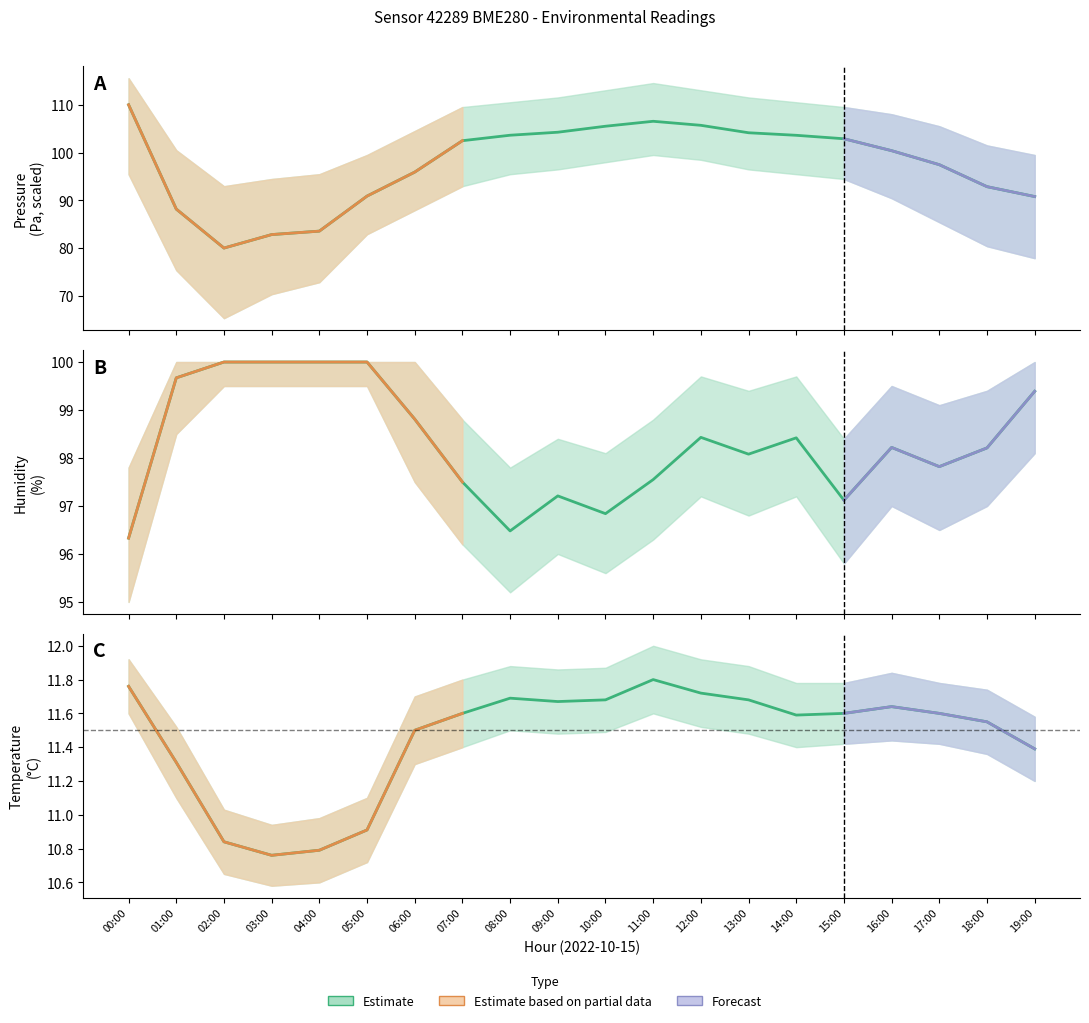

Between 04:00 and 13:00, which series saw the biggest shift?

Pressure (scaled)